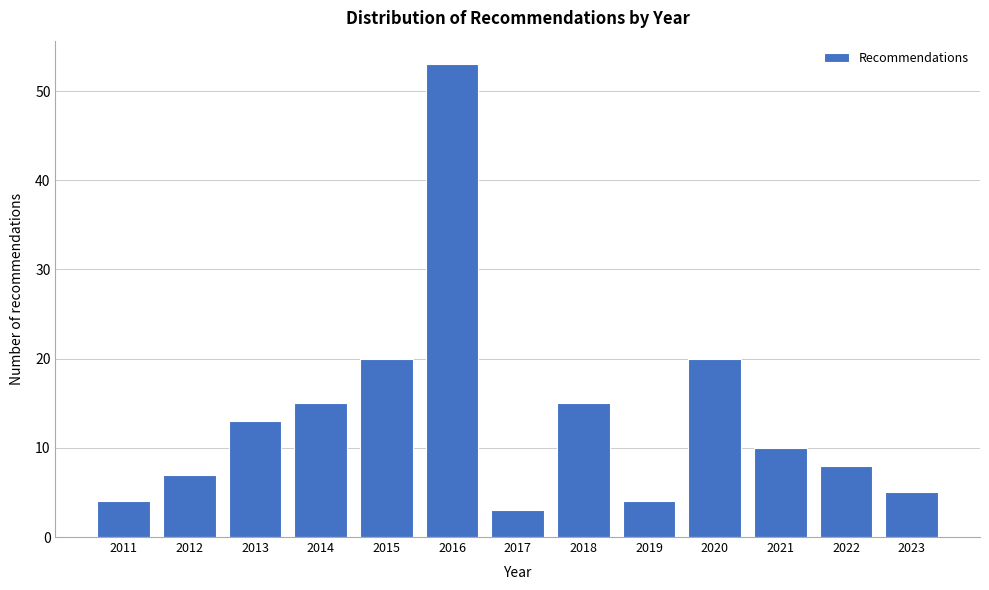

Reading right to left, list all the values displayed in this chart.

2023=5	2022=8	2021=10	2020=20	2019=4	2018=15	2017=3	2016=53	2015=20	2014=15	2013=13	2012=7	2011=4